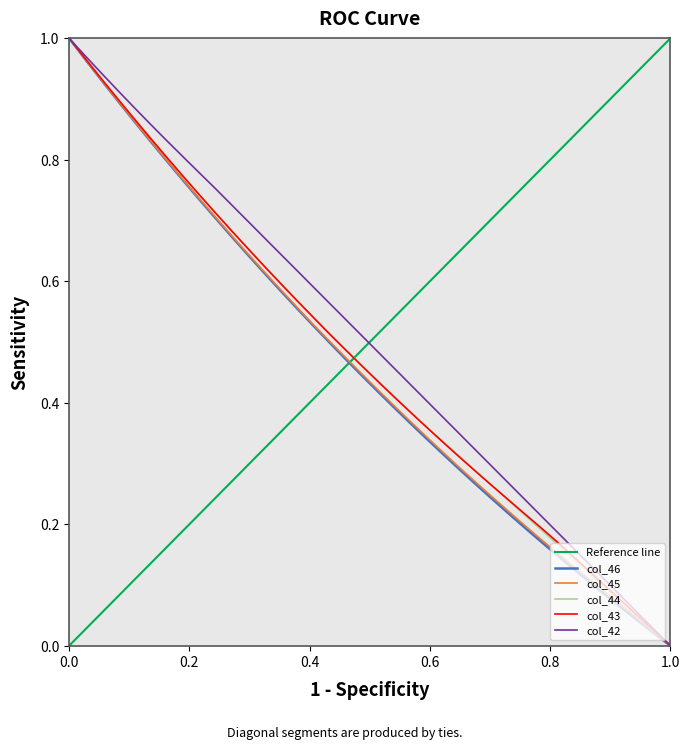

True or false: col_45 has more than 1 points higher than both neighbors.

False